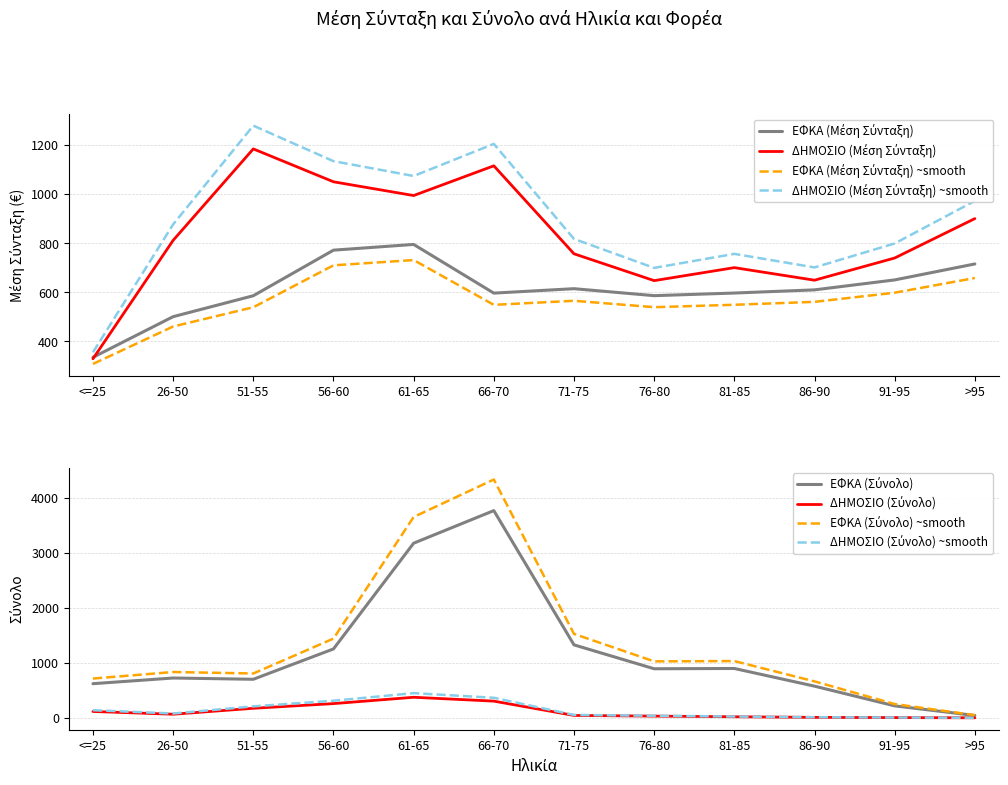

Reading right to left, list all the values displayed in this chart.

ΕΦΚΑ (Μέση Σύνταξη): 715.7	650.7	610.2	597.3	586.6	615.0	597.0	795.1	771.8	586.3	501.1	335.5
ΕΦΚΑ (Σύνολο): 44.0	219.0	577.0	898.0	893.0	1327.0	3766.0	3174.0	1253.0	702.0	725.0	622.0
ΔΗΜΟΣΙΟ (Μέση Σύνταξη): 900.3	739.9	649.5	700.7	647.8	757.0	1115.2	994.1	1050.1	1184.0	811.7	329.7
ΔΗΜΟΣΙΟ (Σύνολο): 2.4	7.2	12.0	25.2	39.6	54.0	366.0	450.0	312.0	210.0	80.4	140.4